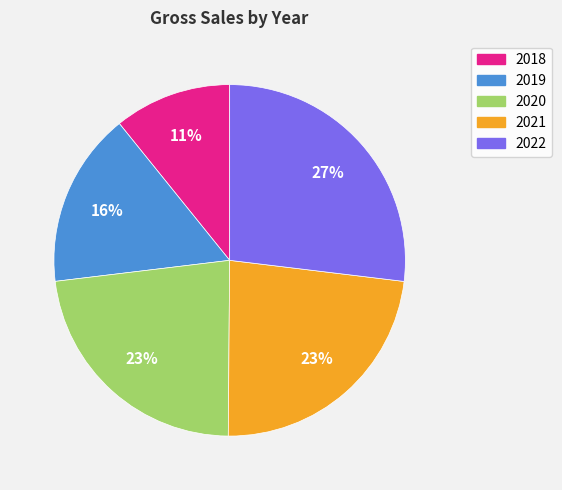

To the nearest percent, what percentage of the pie is 2022?

27%